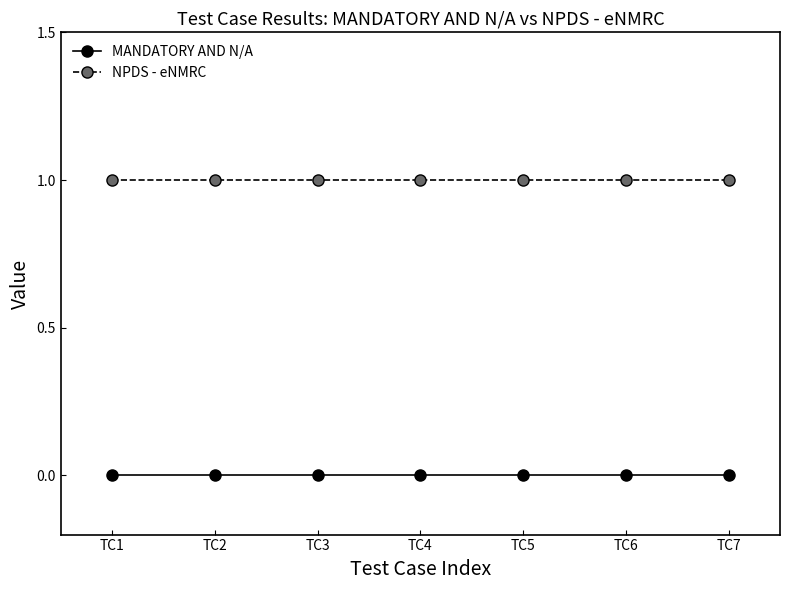

True or false: NPDS - eNMRC and MANDATORY AND N/A intersect in this chart.

False